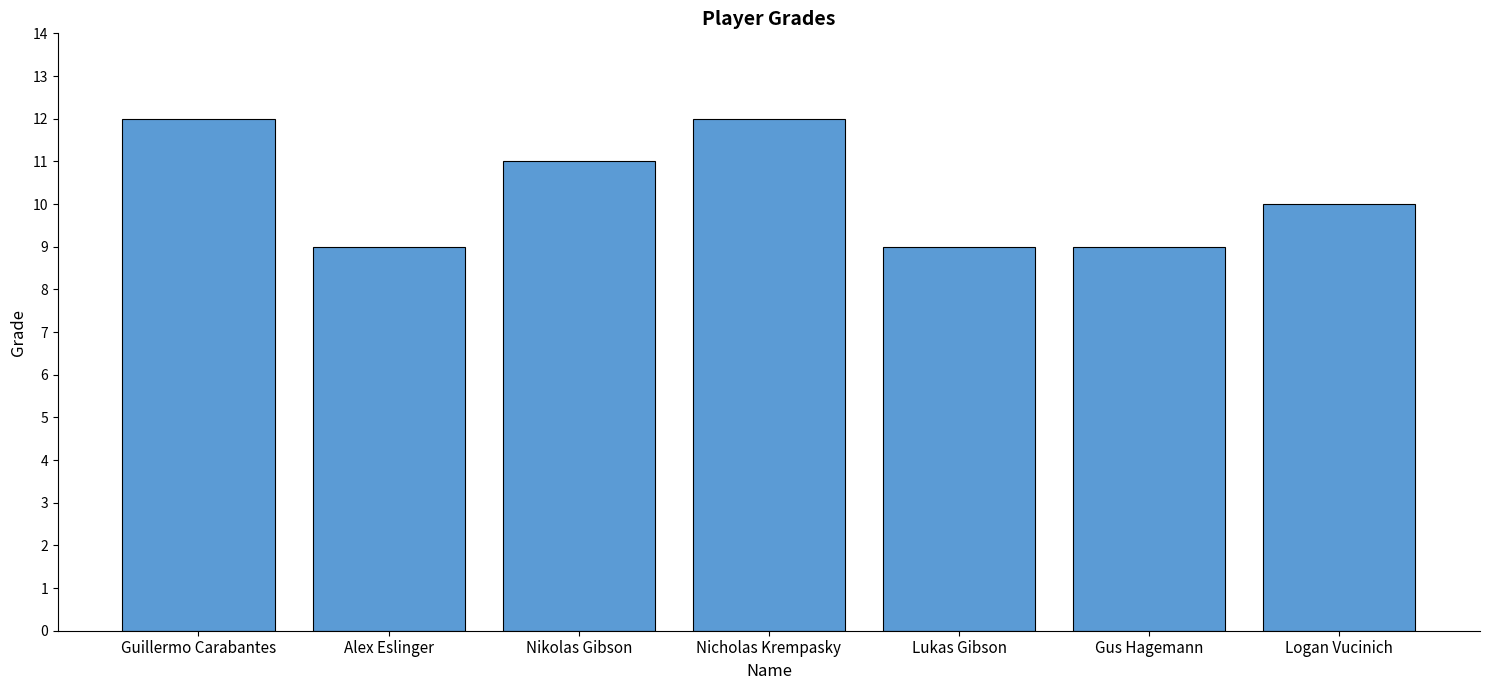

Does the chart contain any negative values?

No